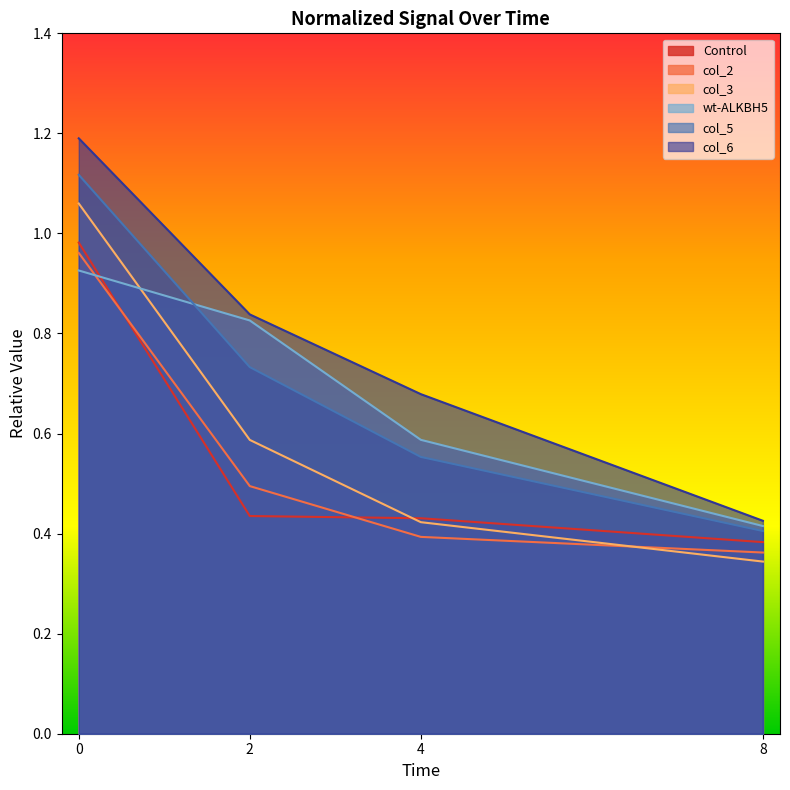

Which series has the widest spread of values?

col_6